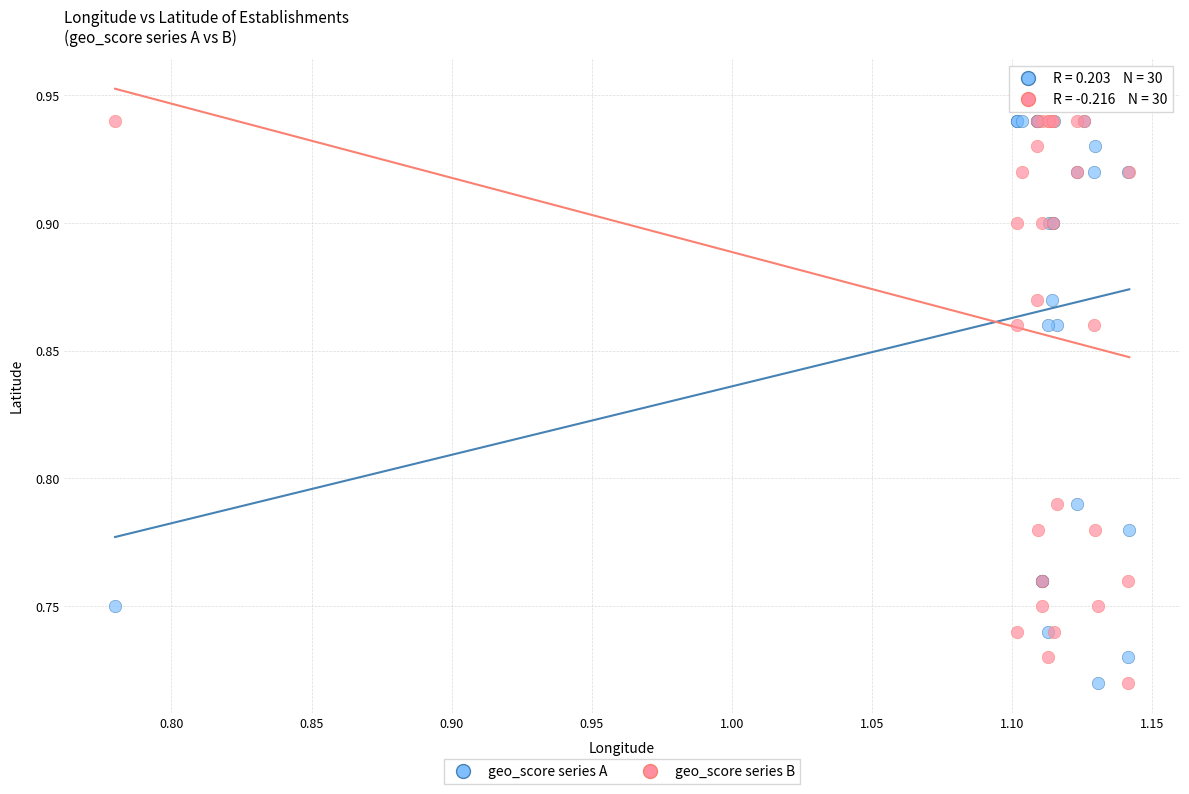

What are all the series names shown in the legend?

geo_score series A, geo_score series B